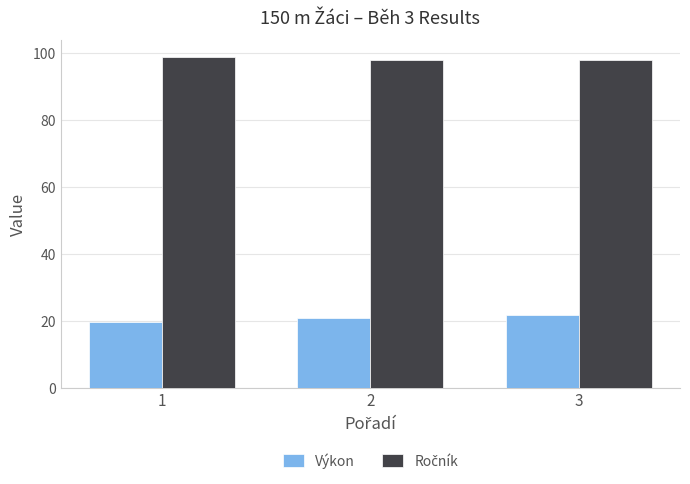

What is the difference between the highest and lowest values at 3?

76.2